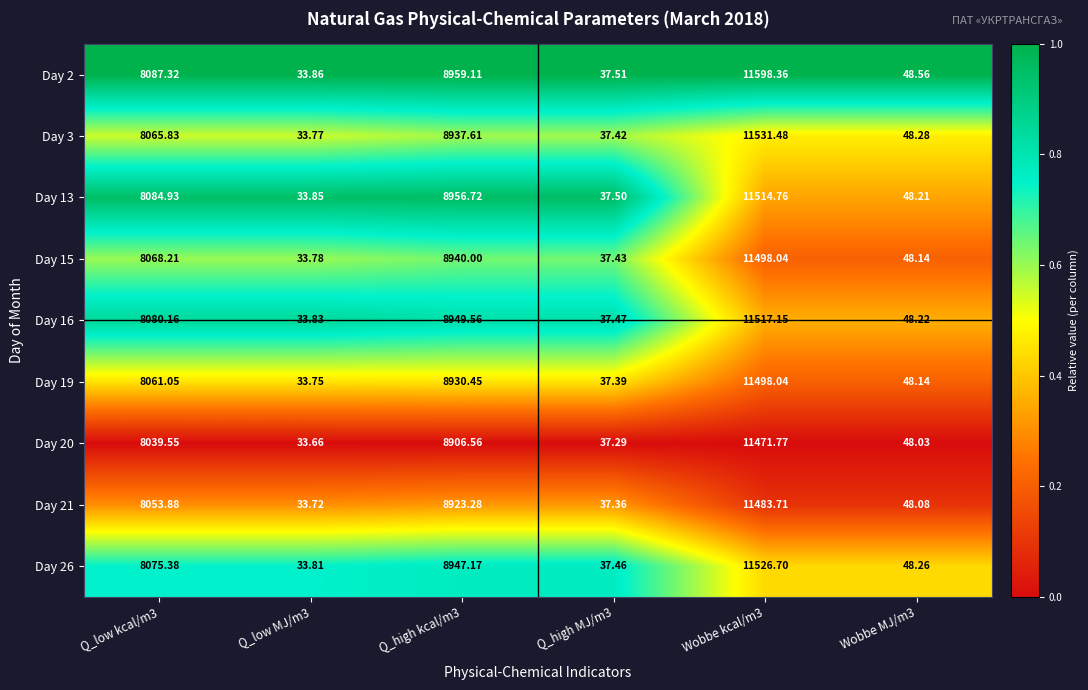

Is the value of Day 20 at Q_low MJ/m3 greater than the value of Day 16 at Wobbe MJ/m3?

No